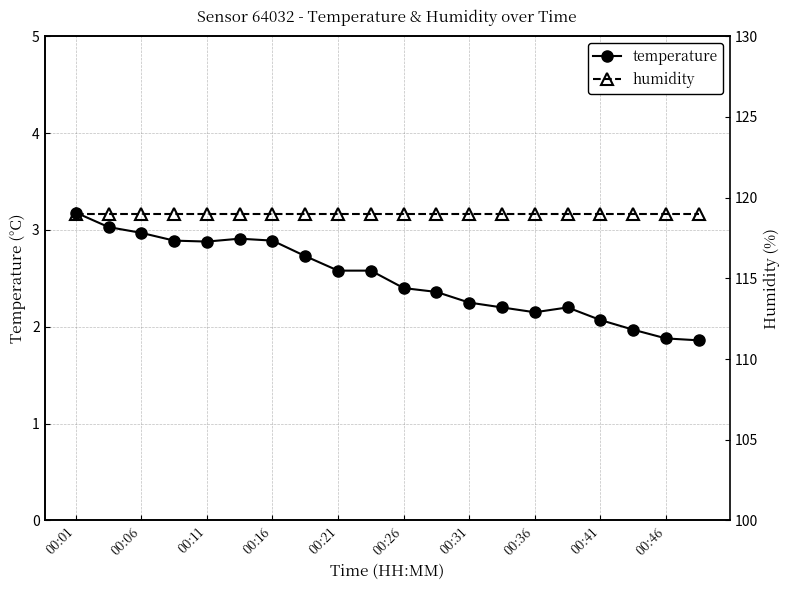

What is the label of the 1st point from the left?

00:01